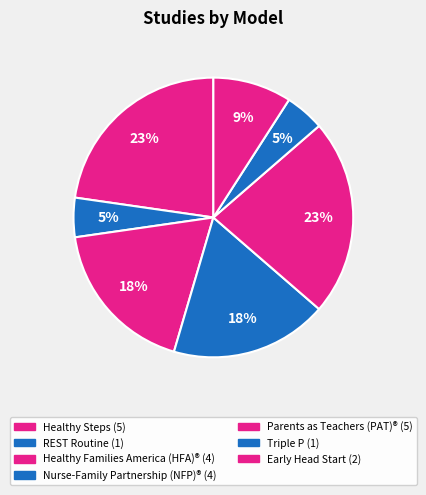

Is Nurse-Family Partnership (NFP)® the majority of the pie?

No